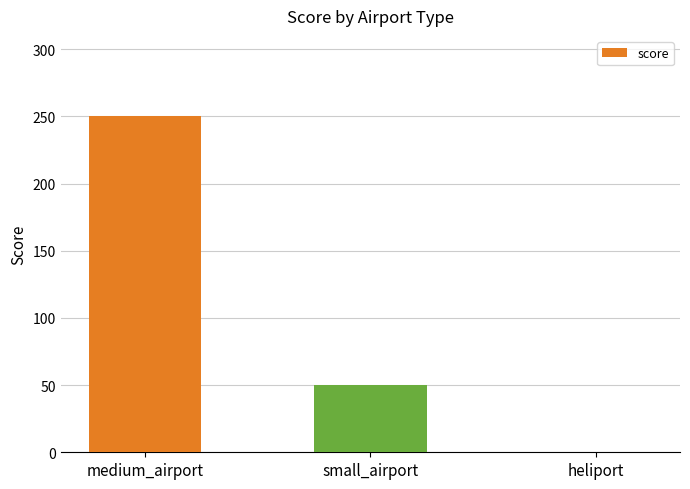

What is the change in value from small_airport to heliport?

-50